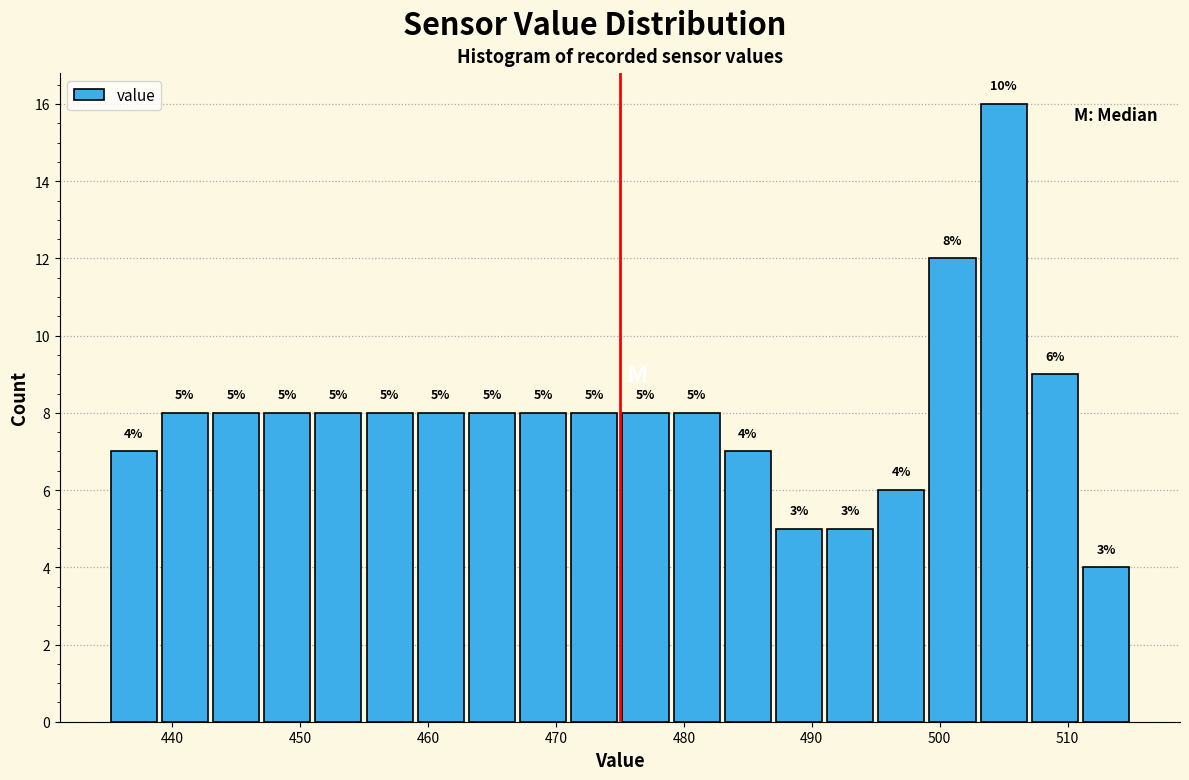

Which range on the x-axis has the tallest bar?

503 to 507